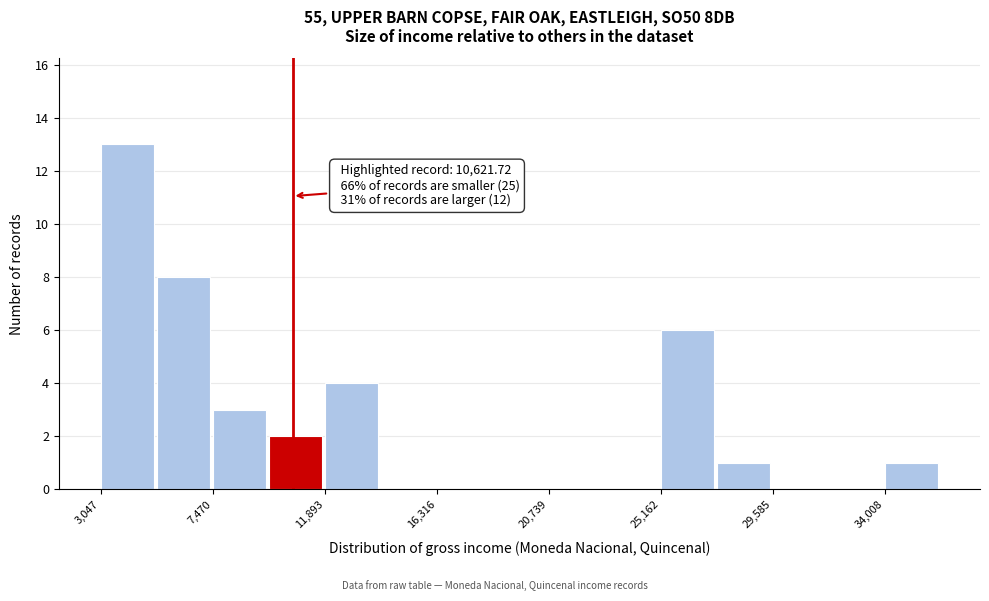

Which range on the x-axis has the tallest bar?

3000 to 5500